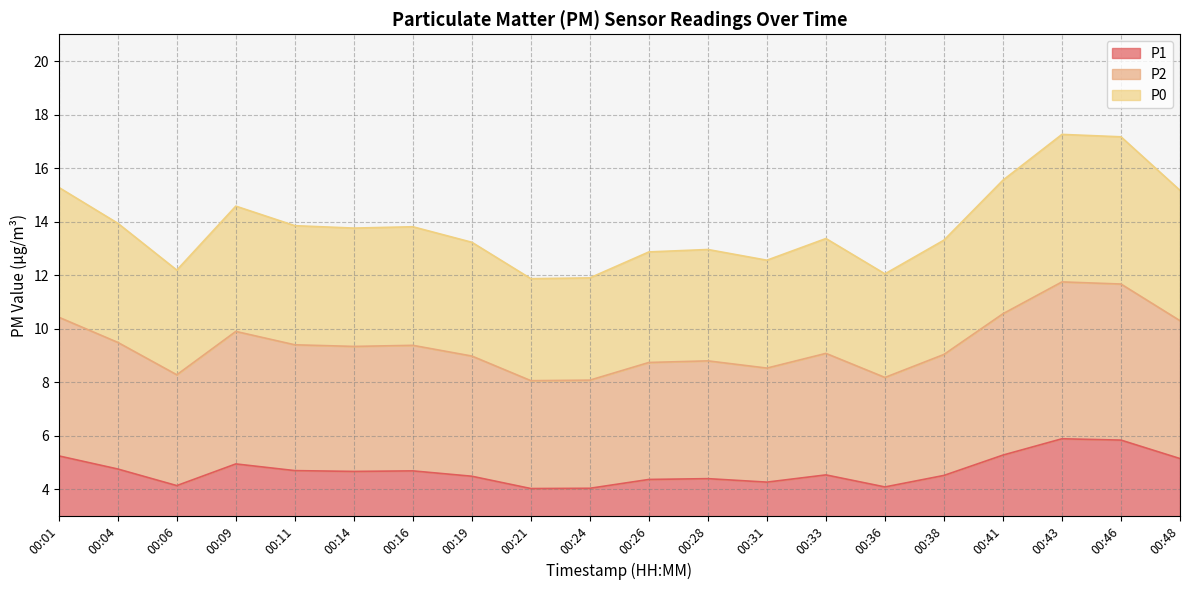

True or false: P0 has more than 1 points higher than both neighbors.

True